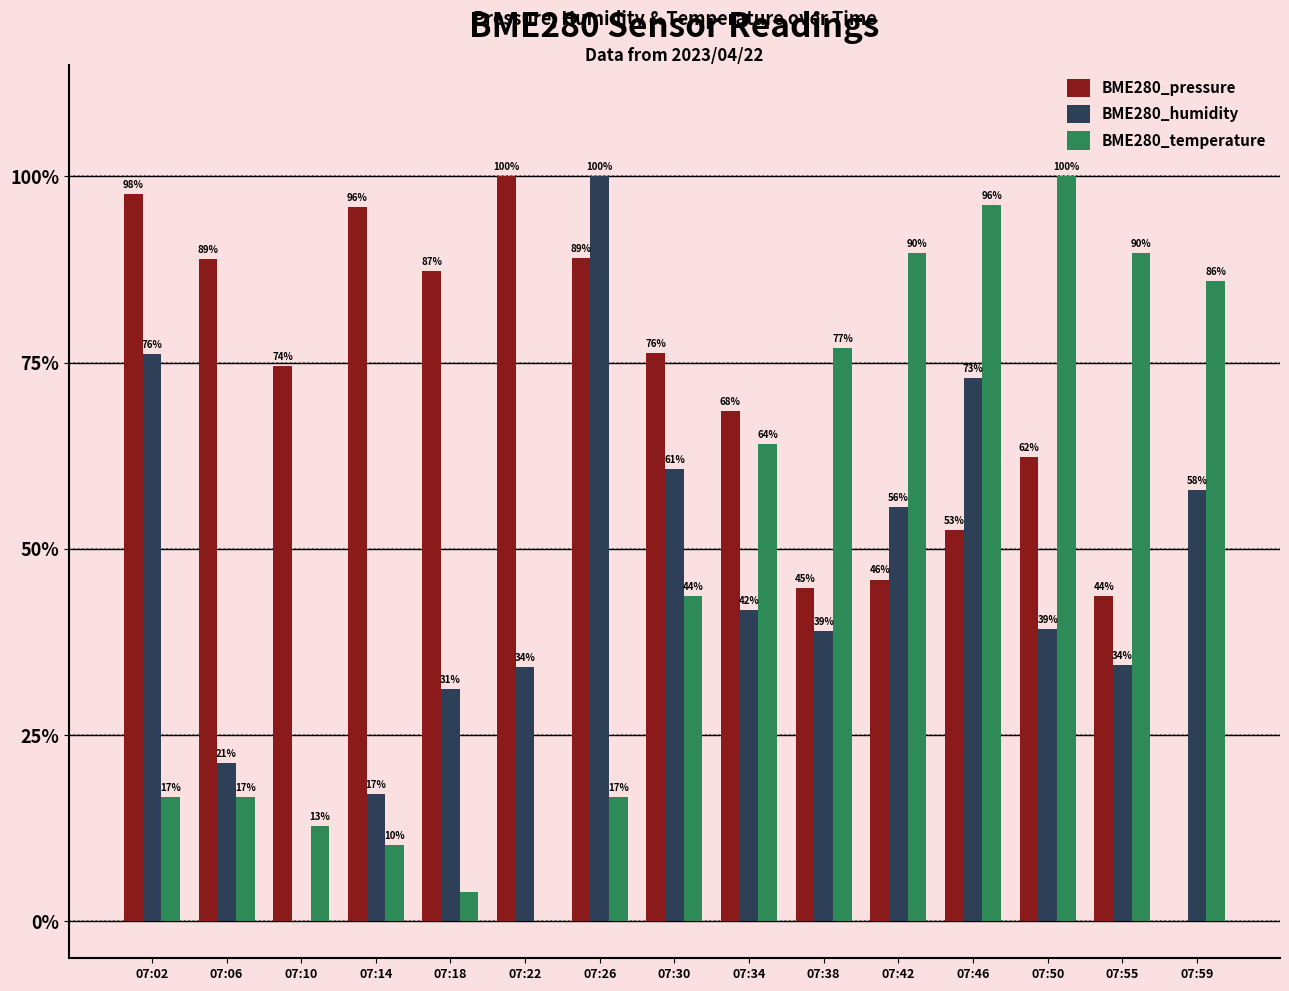

The value of BME280_humidity at 07:14 is 10.7. True or false?

False